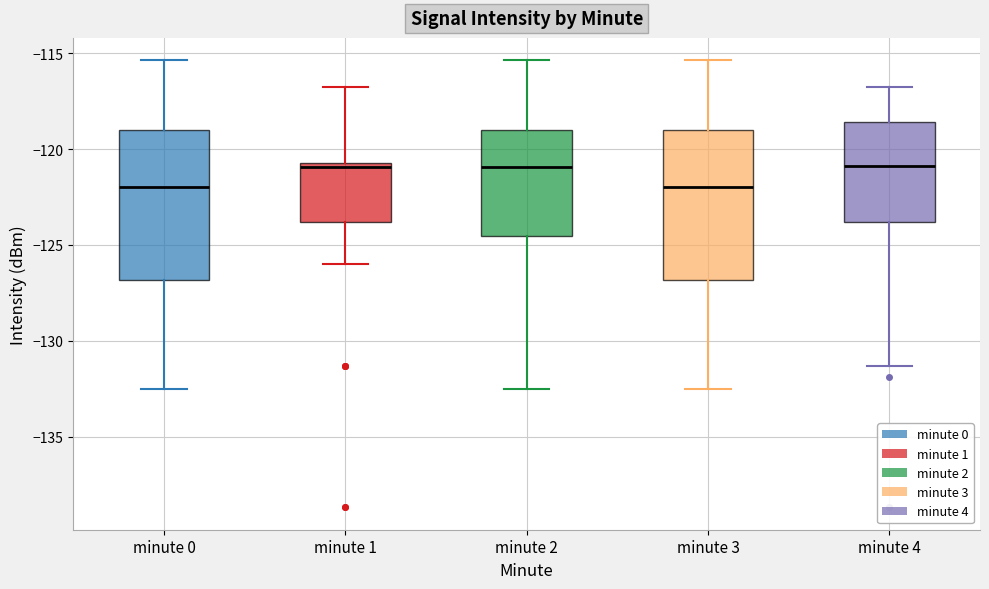

Reading left to right, read every box against the y-axis: the position of its median line, the range the box covers, and the ends of its whiskers. The values are not printed on the chart, so give them approximately, as read against the axis.

minute 0: median -122.0, box -127.0 to -119.0, whiskers -132.5 to -115.5
minute 1: median -121.0, box -124.0 to -120.5, whiskers -126.0 to -117.0
minute 2: median -121.0, box -124.5 to -119.0, whiskers -132.5 to -115.5
minute 3: median -122.0, box -127.0 to -119.0, whiskers -132.5 to -115.5
minute 4: median -121.0, box -124.0 to -118.5, whiskers -131.5 to -117.0